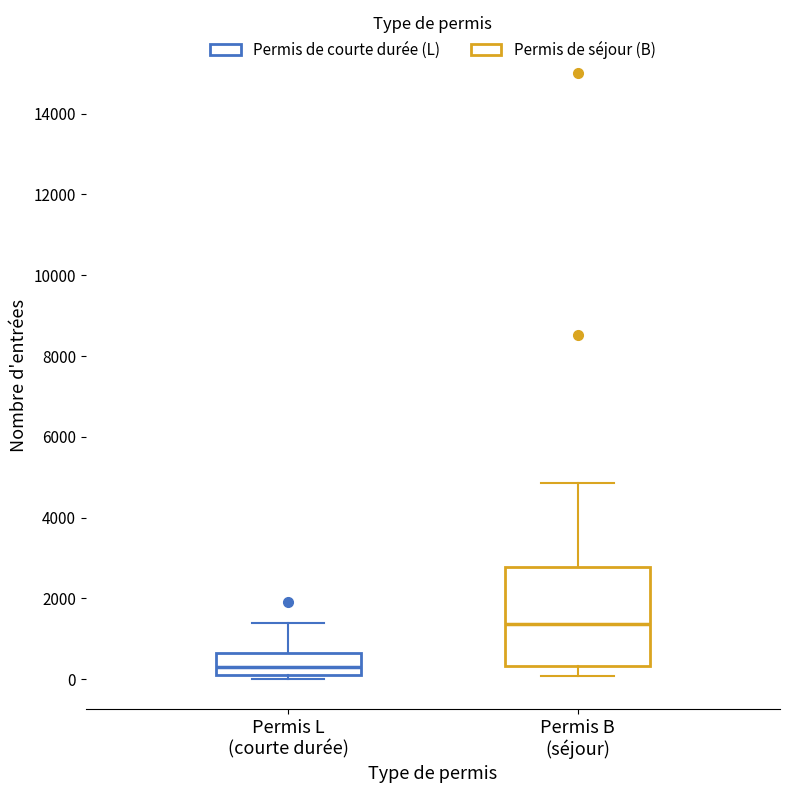

Reading left to right, read every box against the y-axis: the position of its median line, the range the box covers, and the ends of its whiskers. The values are not printed on the chart, so give them approximately, as read against the axis.

Permis L (courte durée): median 400, box 200 to 600, whiskers 0 to 1400
Permis B (séjour): median 1400, box 400 to 2800, whiskers 0 to 4800